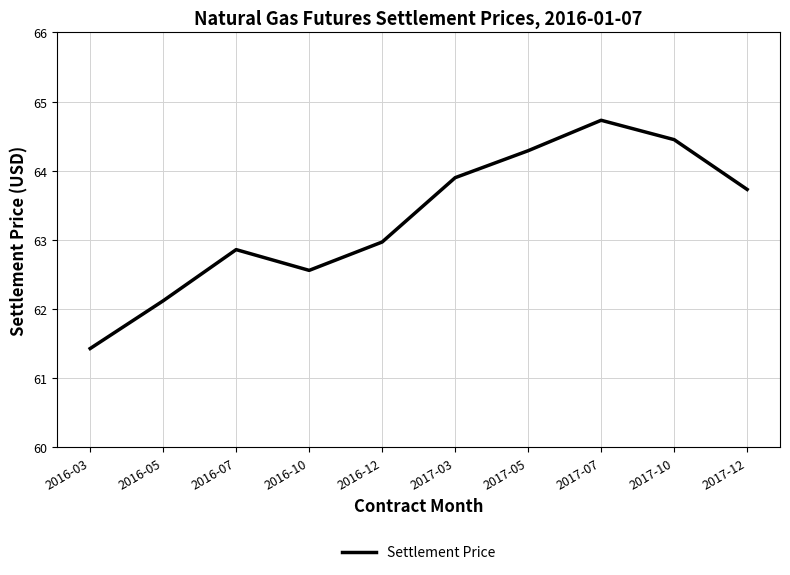

What is the smallest value displayed?

61.4